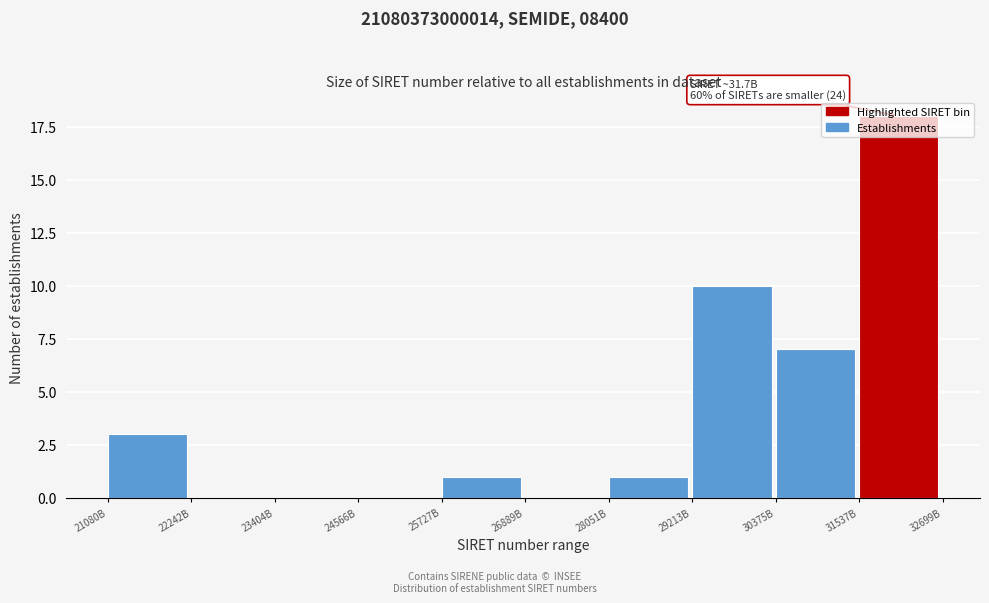

At which label is the value closest to 9?

29213B